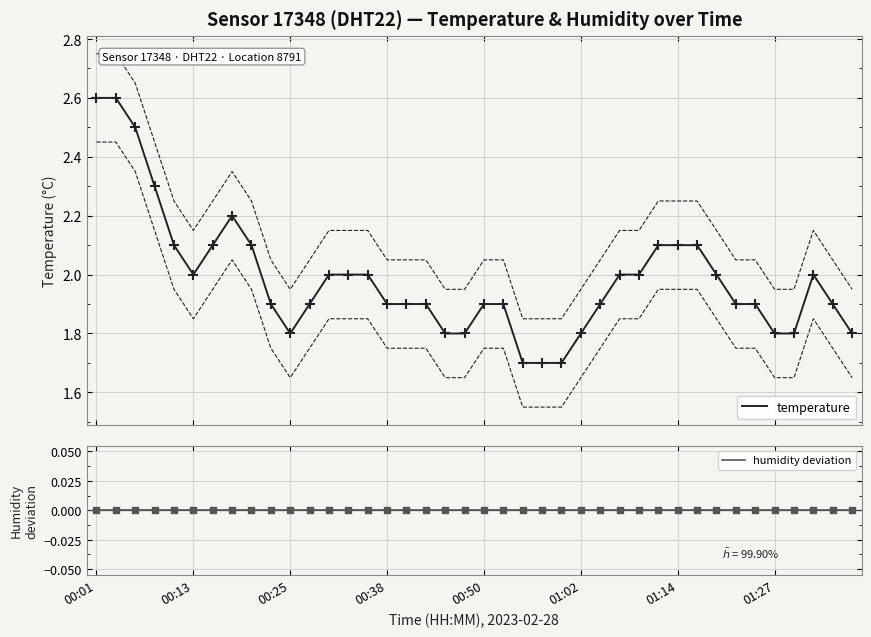

Which series contains the lowest Y value?

humidity deviation